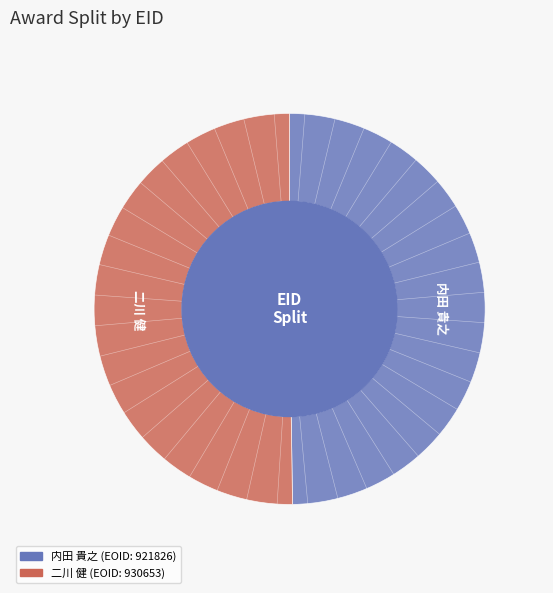

How many slices are in this pie chart?

2